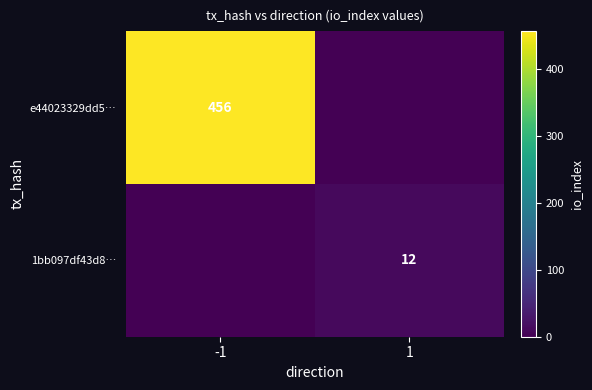

Is it true that e44023329dd5… equals 790 at -1?

False